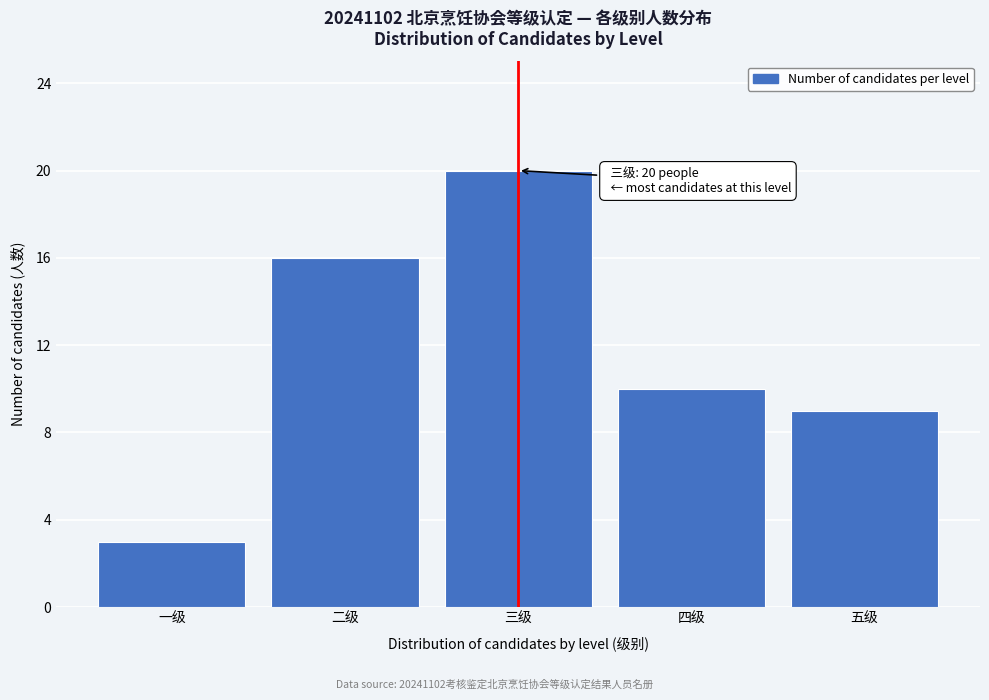

Reading left to right, extract all data points from this chart.

3	16	20	10	9